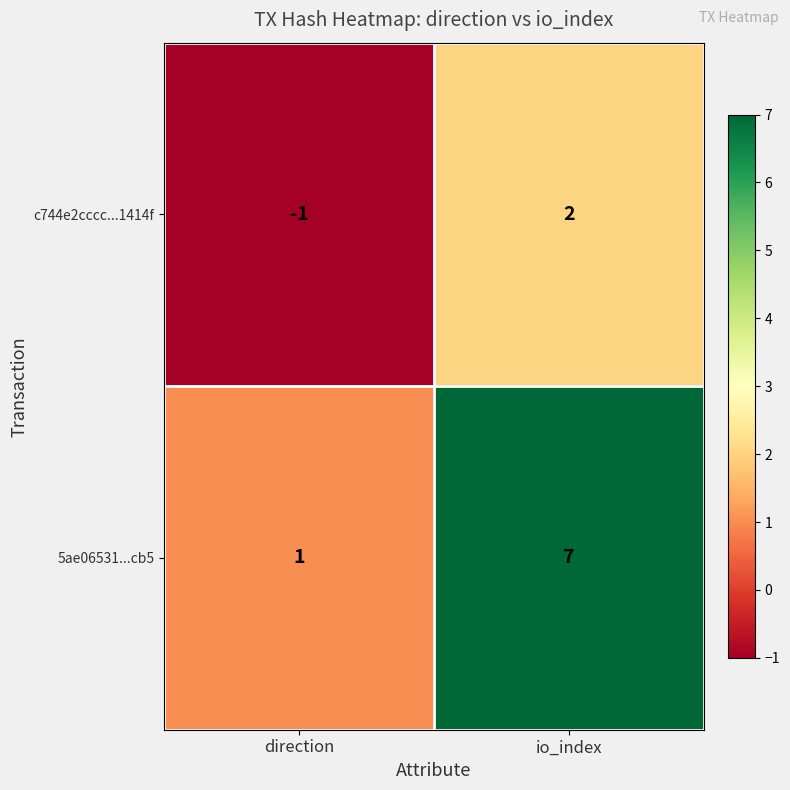

The c744e2cccc...1414f series shows 2 at io_index. True or false?

True